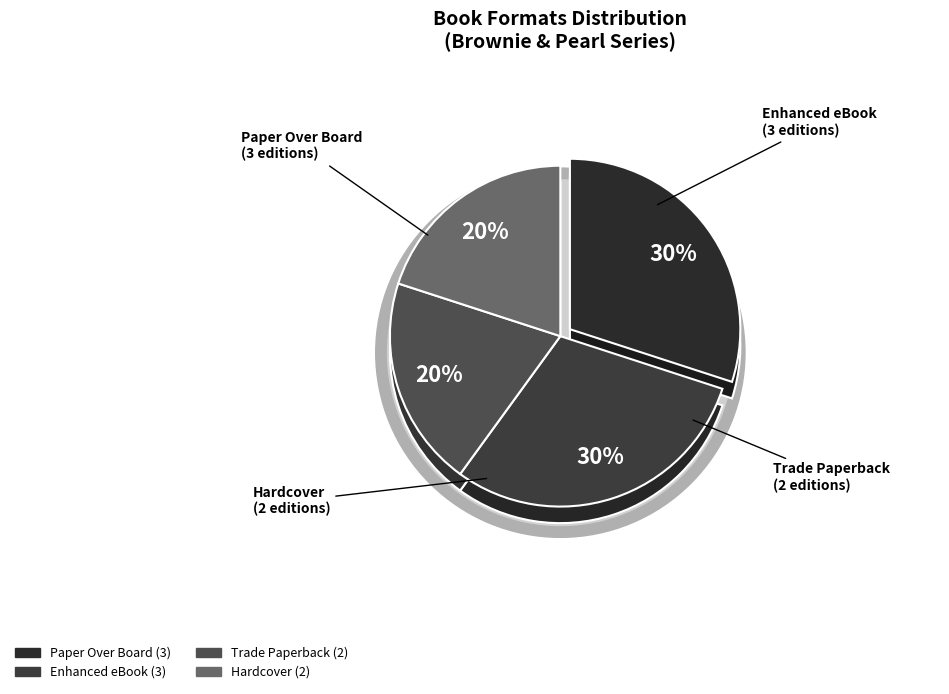

Count the number of slices in the pie.

4